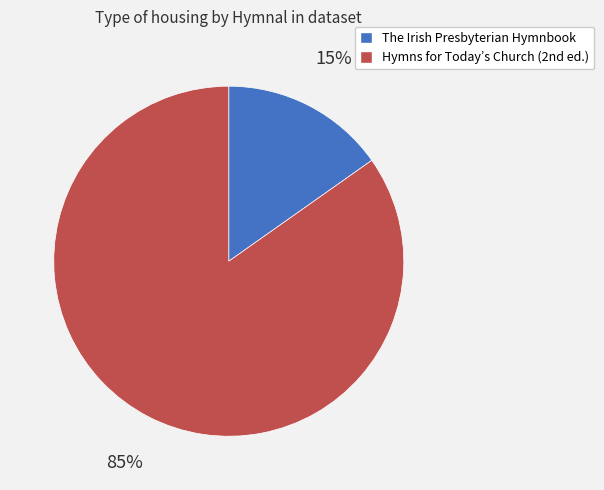

How many slices are in this pie chart?

2